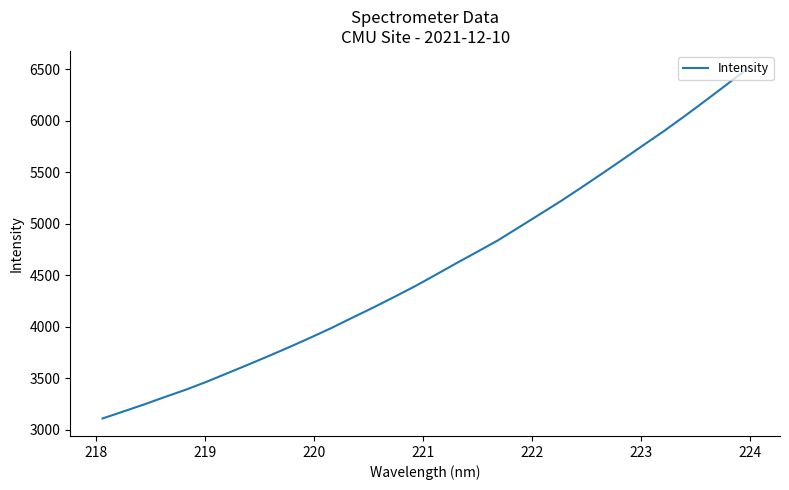

What is the smallest value displayed?

3111.8